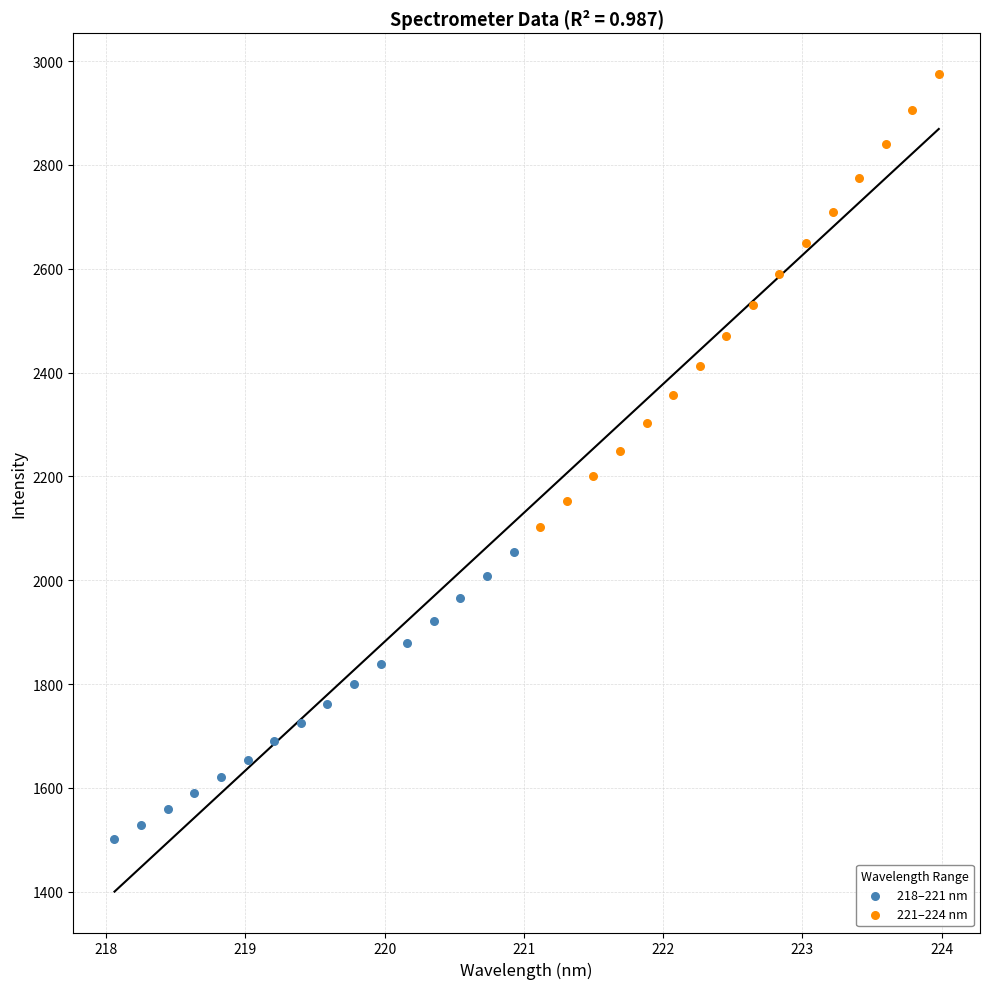

Which series has the largest Y range (max minus min)?

221–224 nm